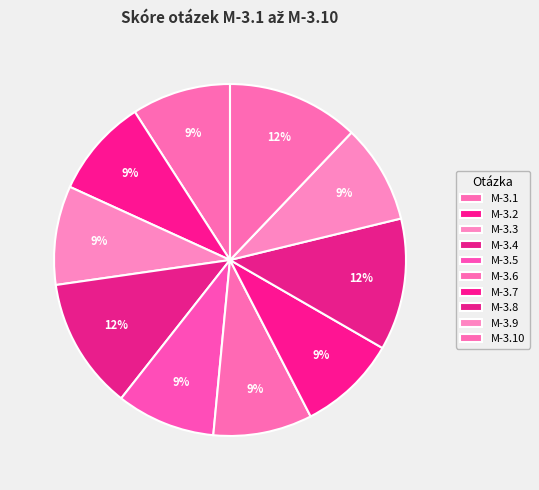

Rank the categories by value from lowest to highest.

M-3.1, M-3.2, M-3.3, M-3.5, M-3.6, M-3.7, M-3.9, M-3.4, M-3.8, M-3.10